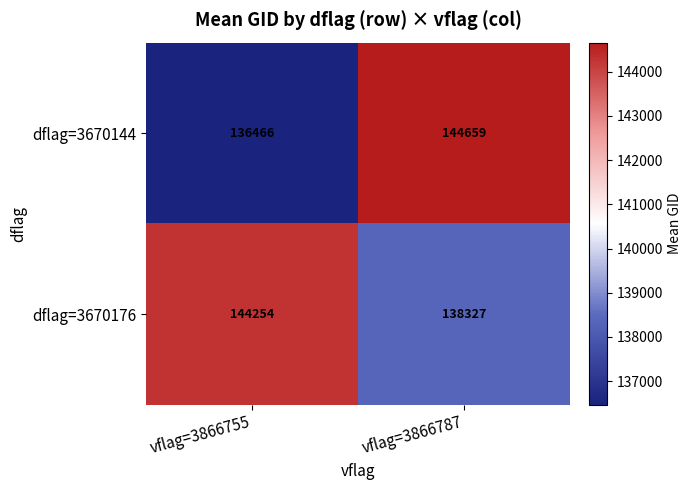

The value of dflag=3670144 at vflag=3866787 is 144659. True or false?

True